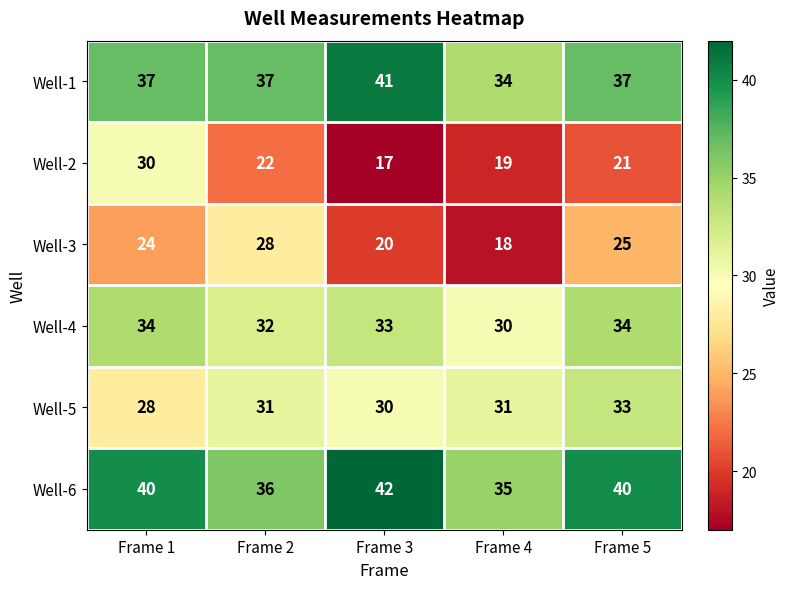

True or false: Well-6 has a value of 66 at Frame 5.

False